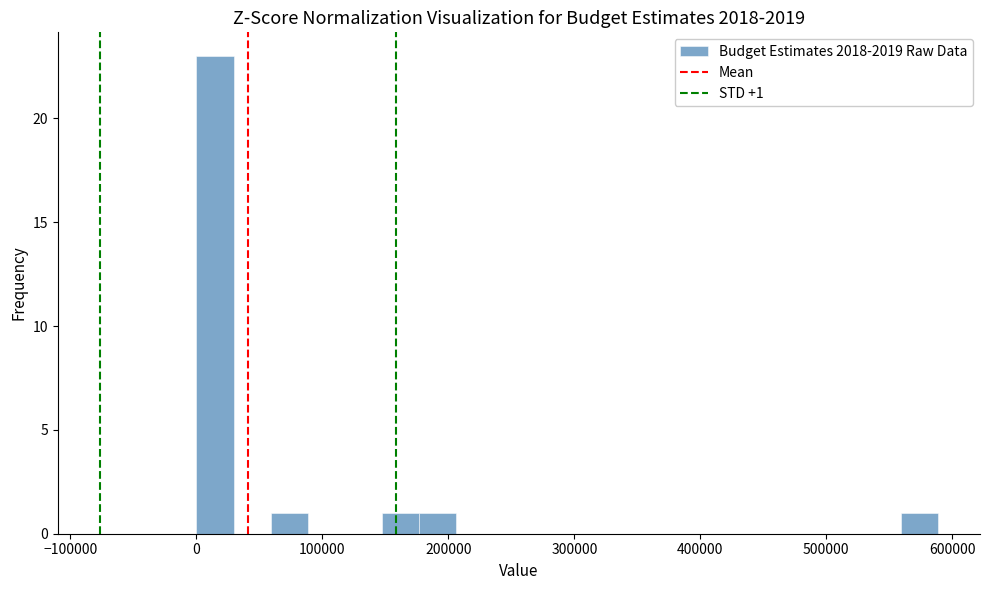

Around what value on the x-axis is the tallest bar? Give the approximate position of its centre, as read against the axis.

10000